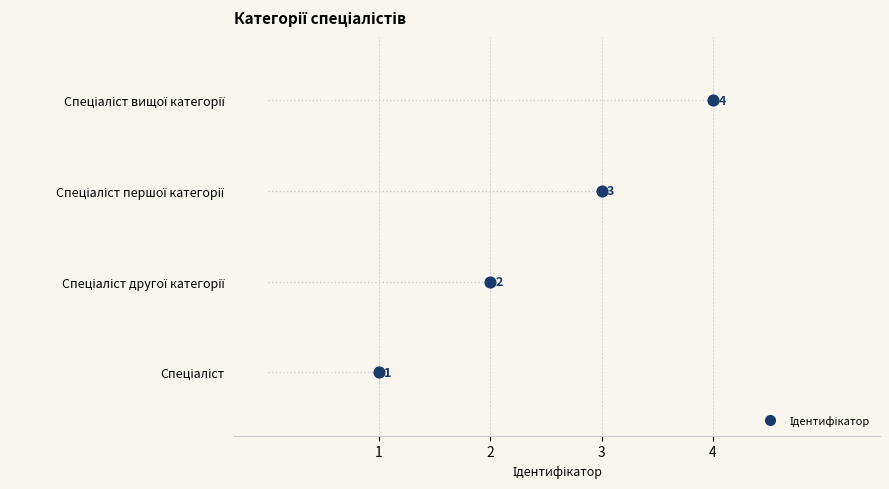

What is the change in value from Спеціаліст другої категорії to Спеціаліст вищої категорії?

+2